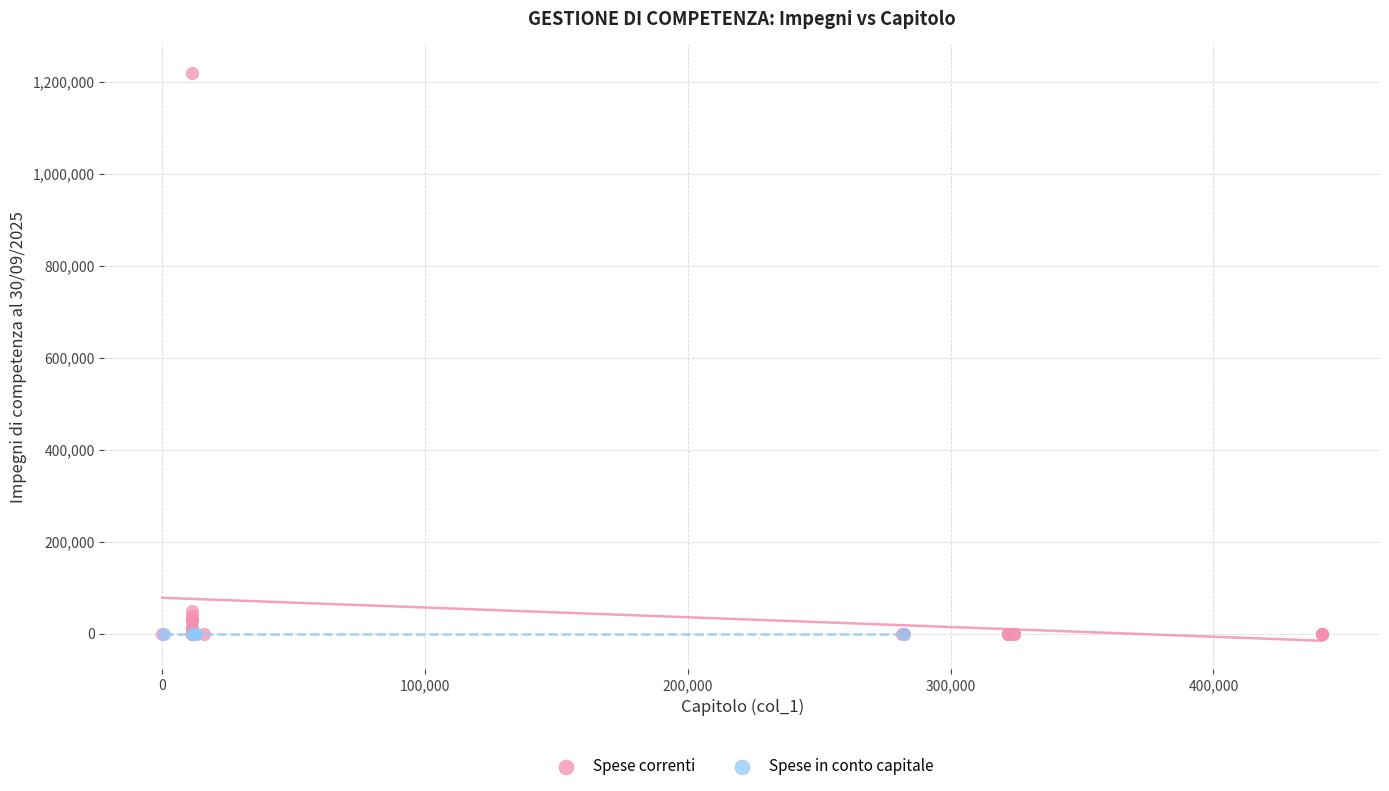

Which series reaches the maximum Y coordinate?

Spese correnti